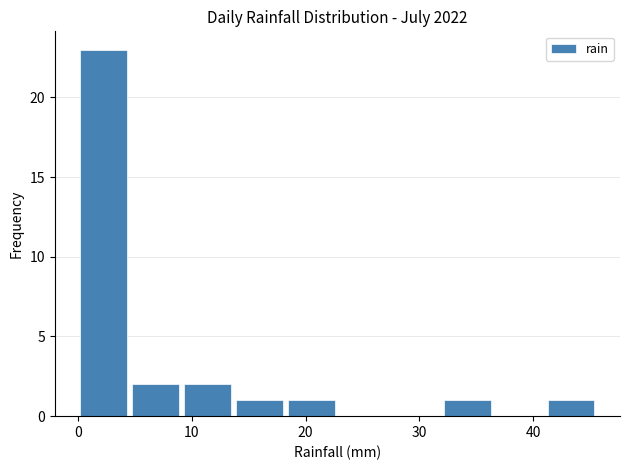

Over which range of the x-axis is the bar tallest?

0 to 5